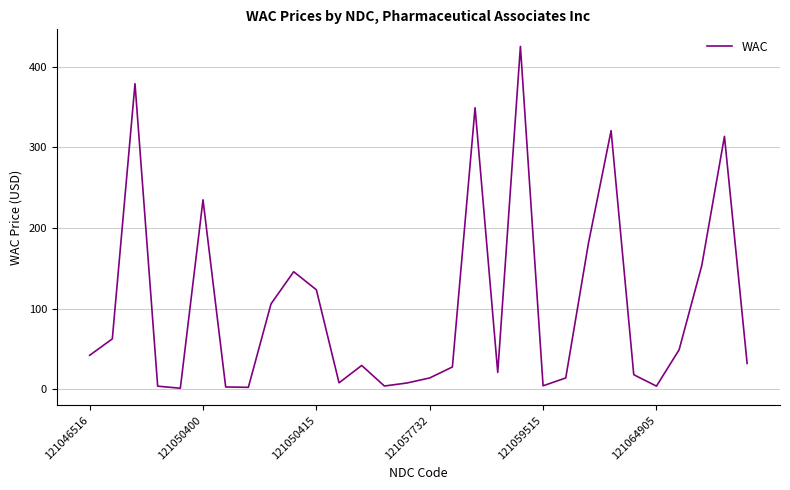

What is the difference between the maximum and minimum values?

424.1